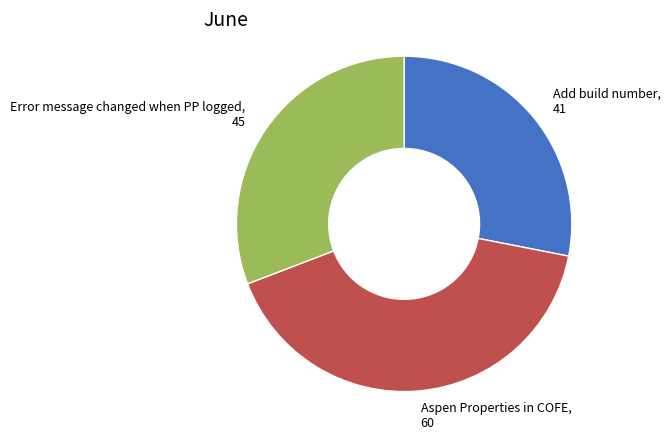

What is the ratio of the value at Aspen Properties in COFE to the value at Add build number?

1.5